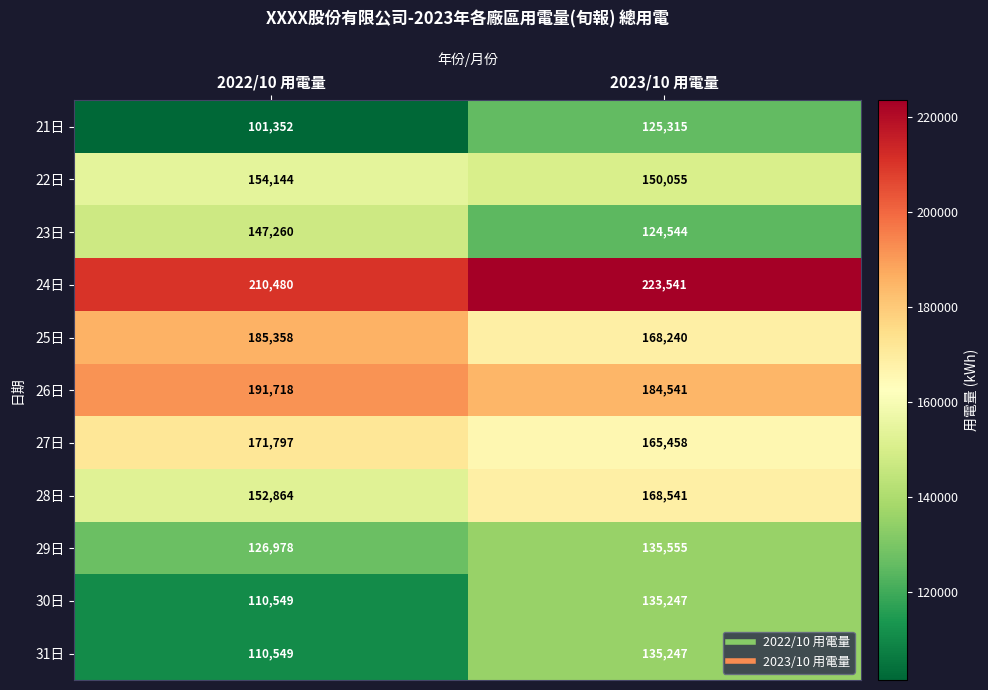

List the labels in order of 21日 value, smallest first.

2022/10 用電量, 2023/10 用電量